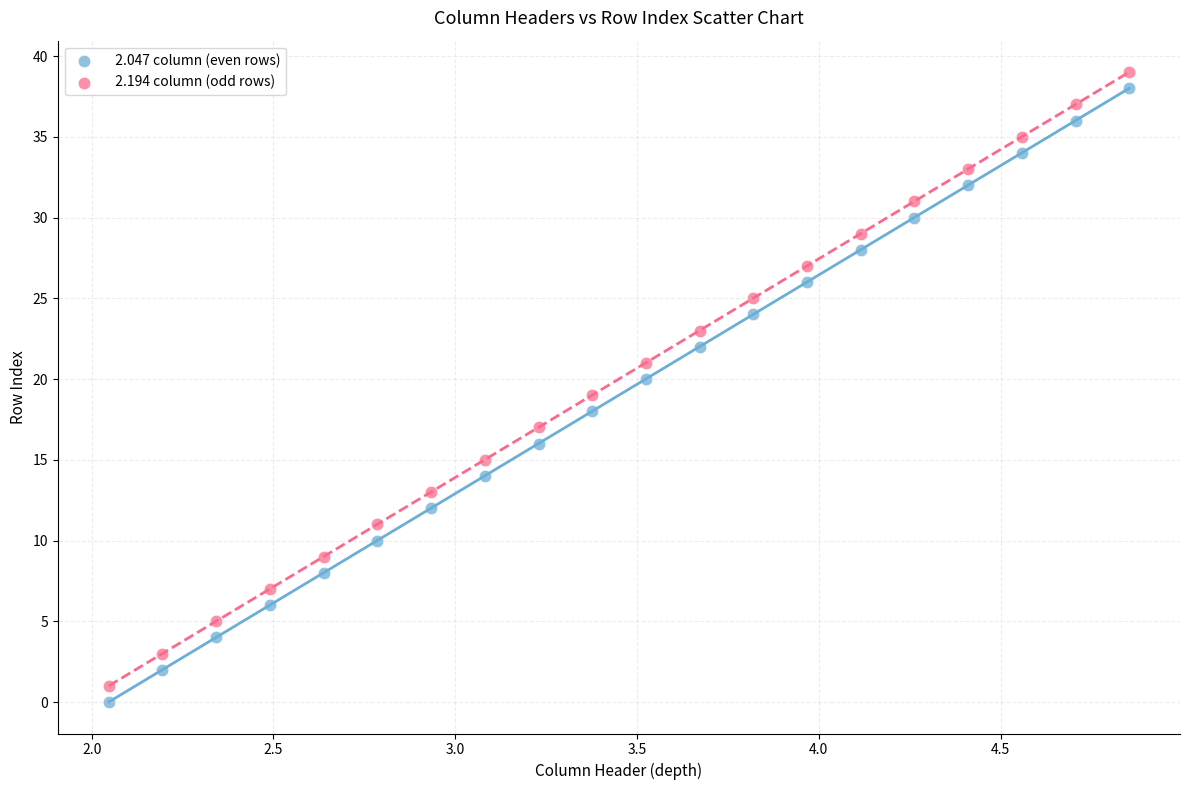

Across all data points, what is the range of Y values (max minus min)?

39